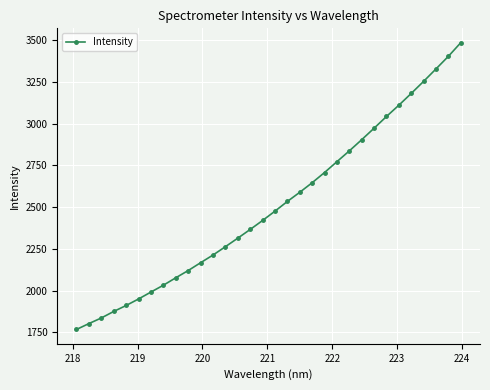

What is the maximum value shown in the chart?

3486.1